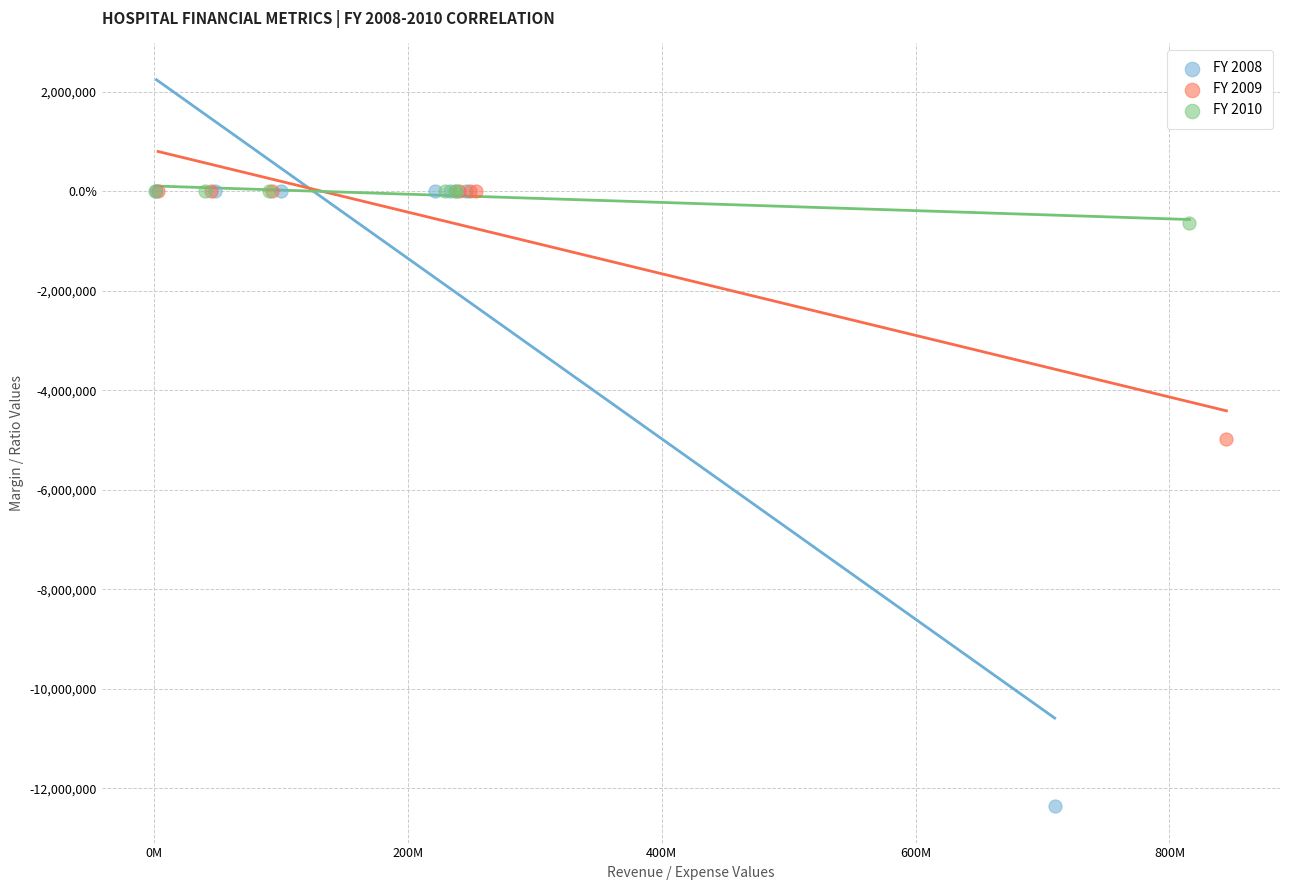

Which series reaches the minimum Y coordinate?

FY 2008